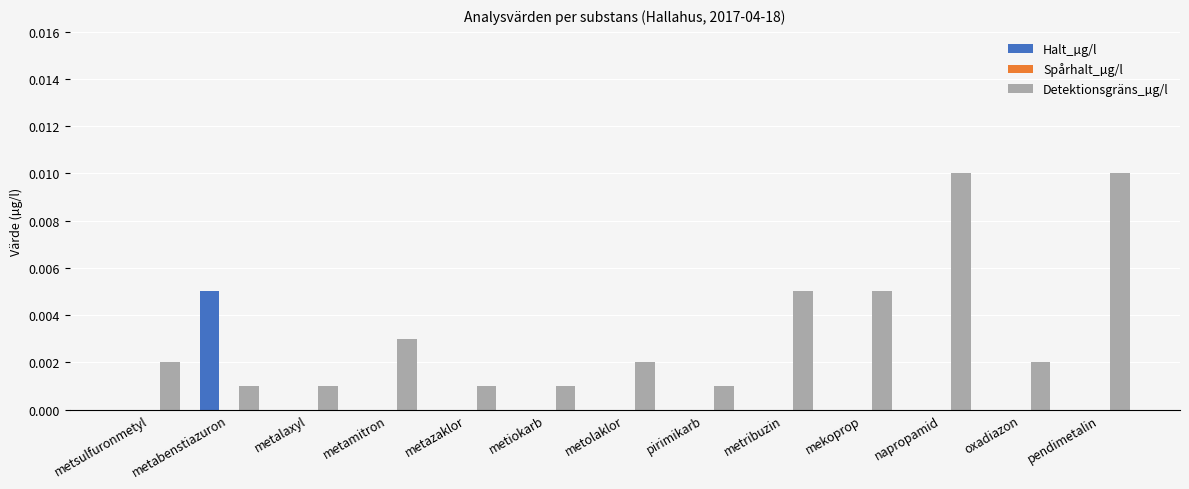

The value of Detektionsgräns_µg/l at metamitron is 0.0. True or false?

True